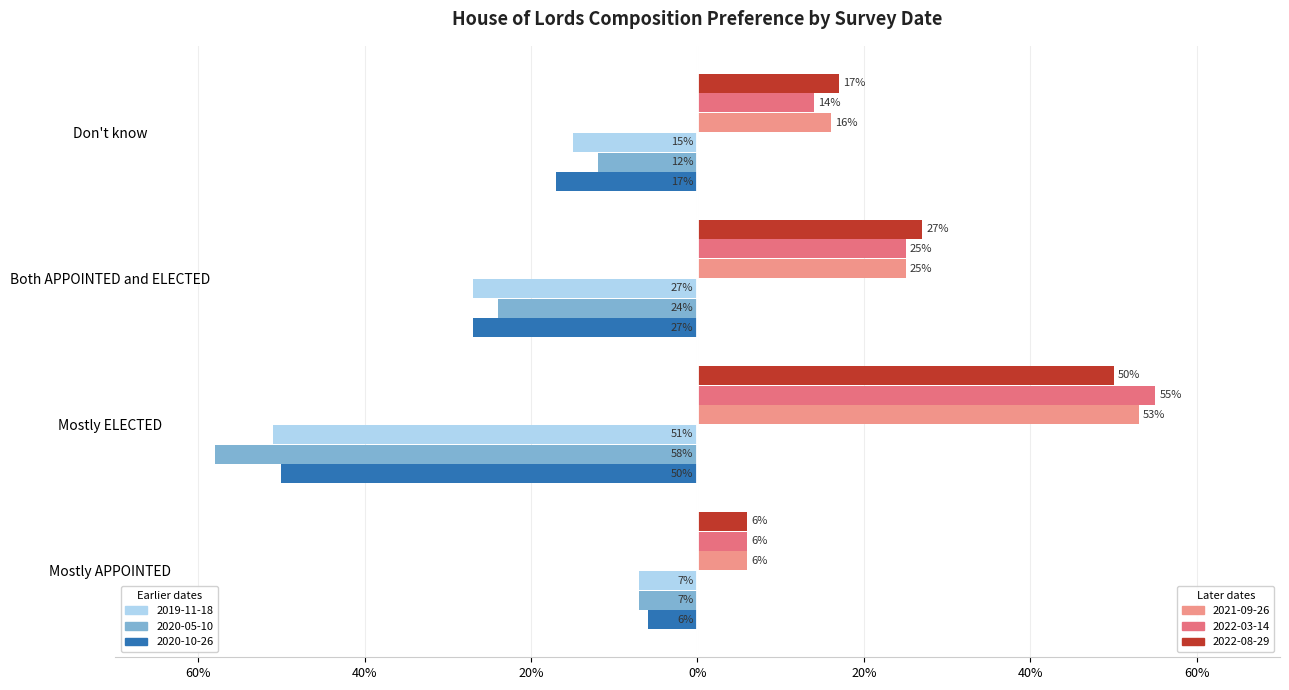

How many distinct data groups are displayed?

6